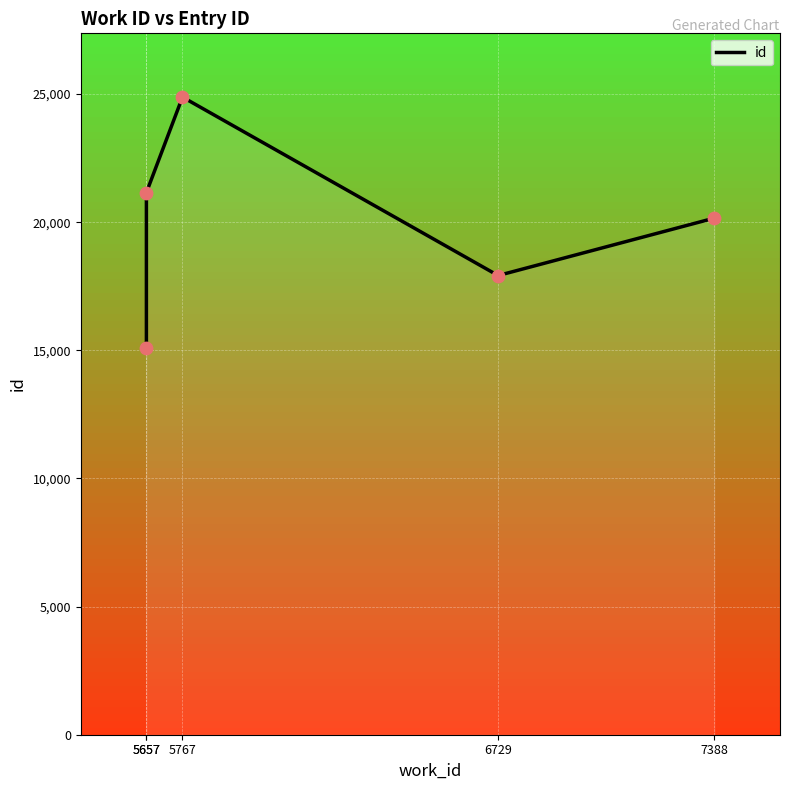

What is the ratio of the value at 5767 to the value at 6729?

1.4